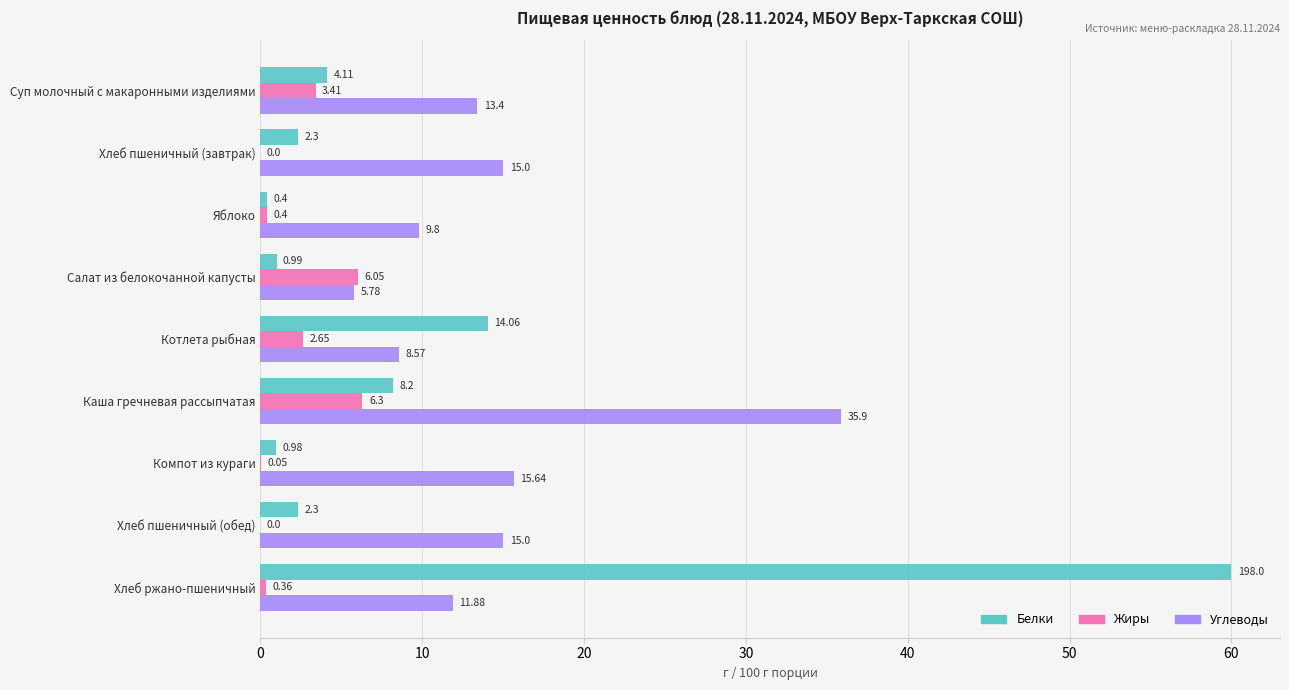

What are all the series names shown in the legend?

Белки, Жиры, Углеводы